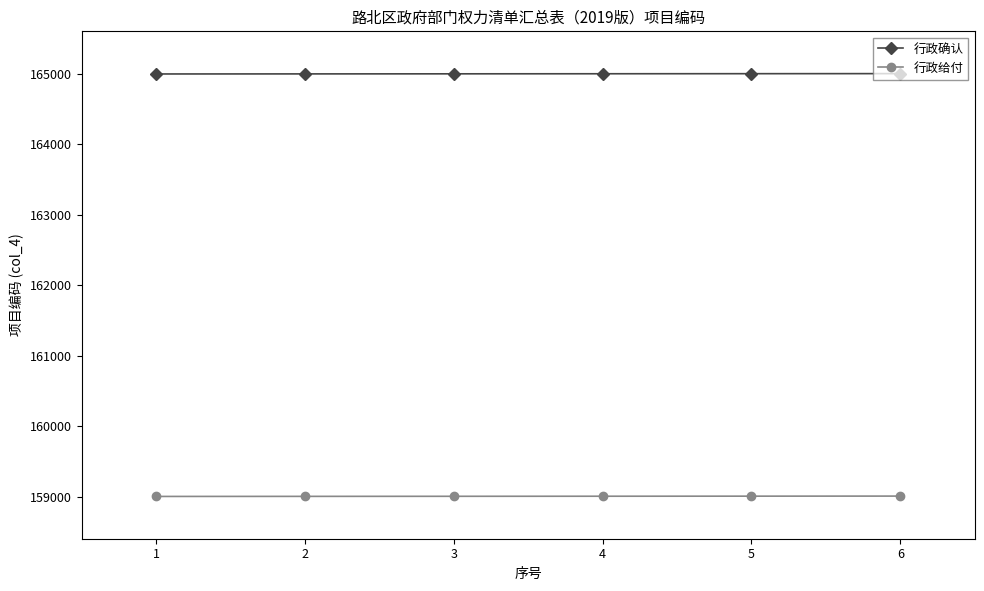

Is the value of 行政给付 at 5 greater than the value of 行政确认 at 2?

No